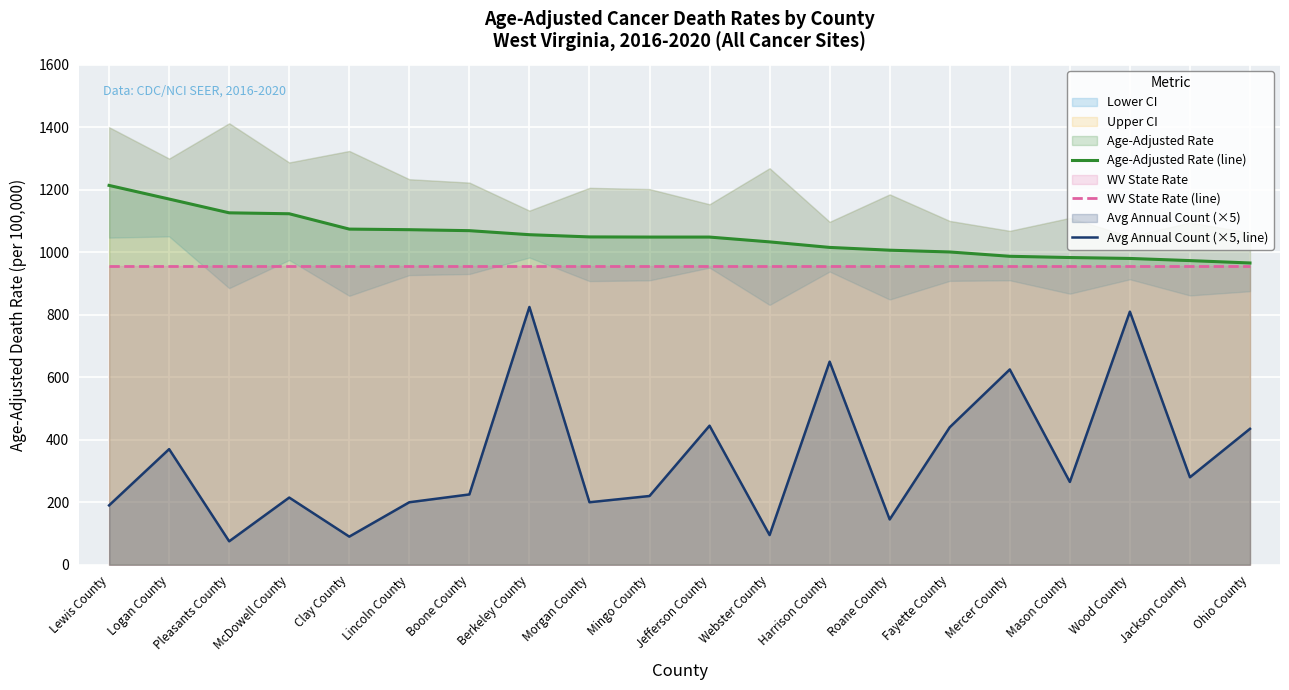

True or false: WV State Rate (line) and Avg Annual Count (×5, line) cross at least once.

False